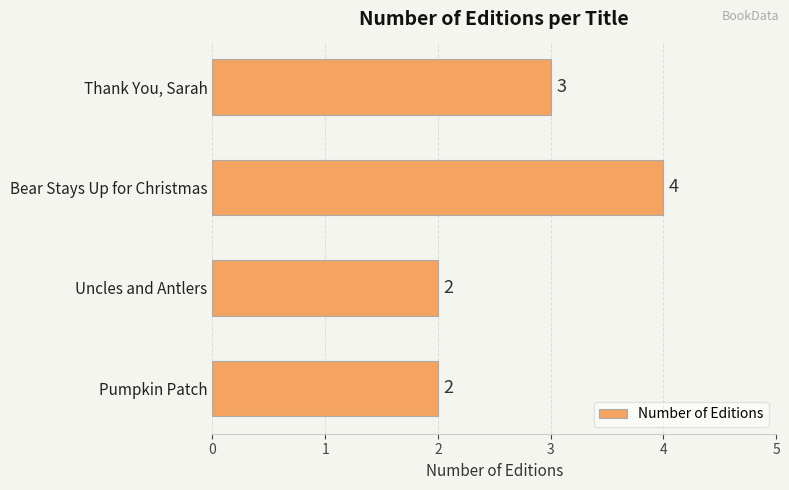

Which has a higher value, Pumpkin Patch or Thank You, Sarah?

Thank You, Sarah